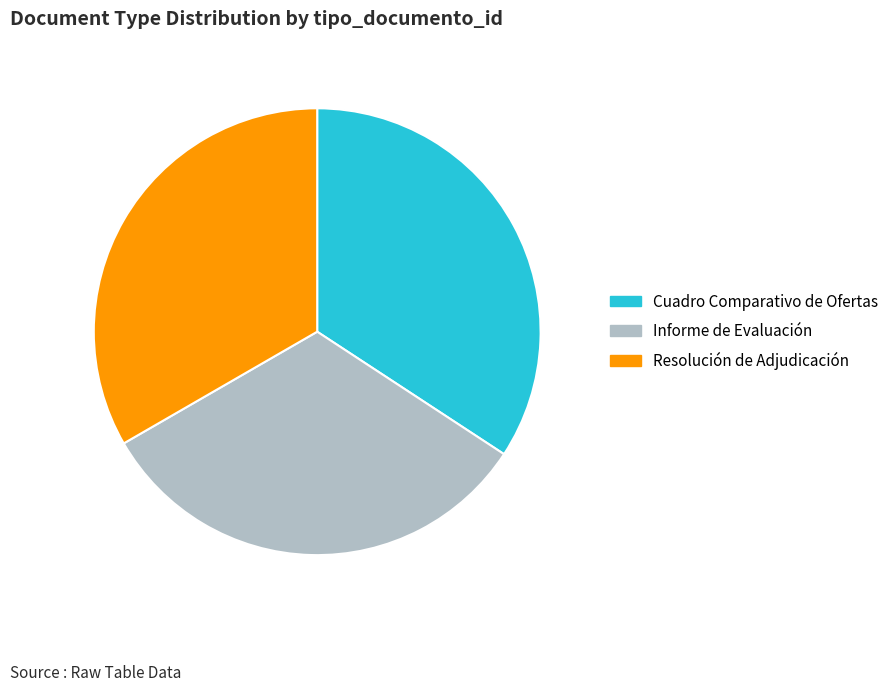

What is the smallest slice in the pie chart?

Informe de Evaluación